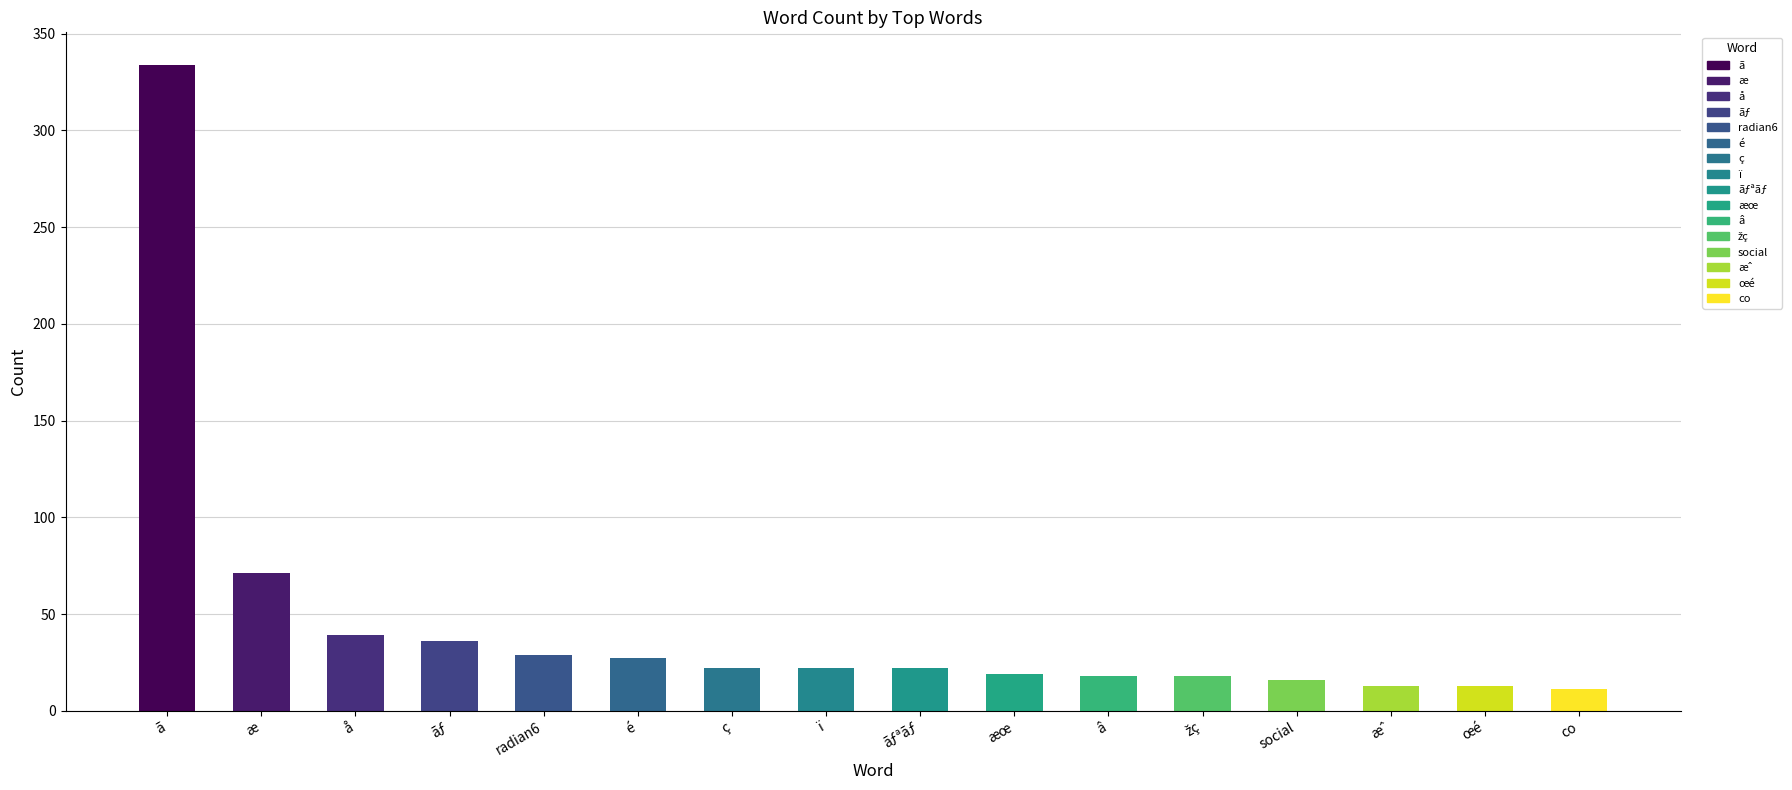

What is the smallest value displayed?

11